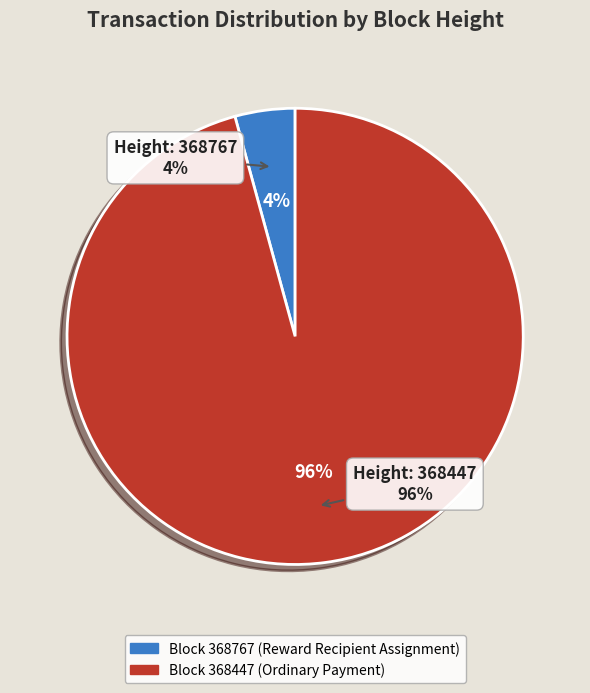

What percentage do 368767 and 368447 together represent?

100.0%